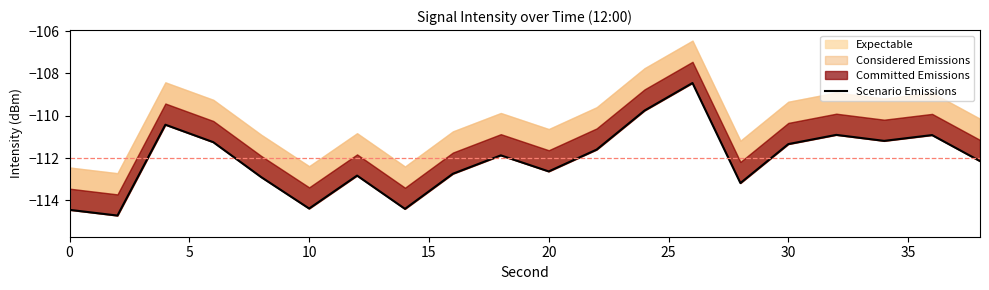

What is the difference between the second highest and minimum values?

5.0